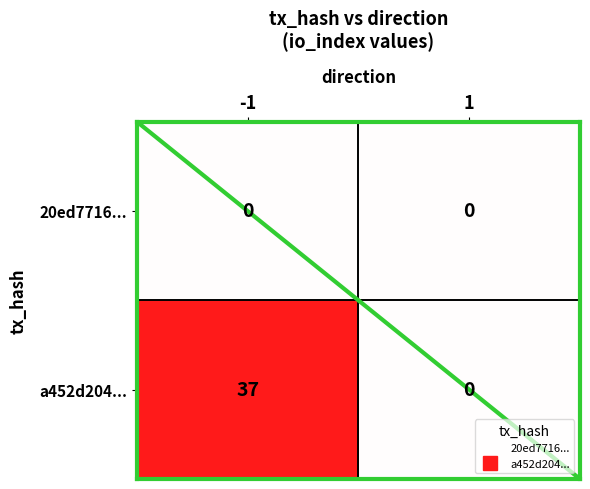

List the series in order of their peak value, highest first.

a452d204..., 20ed7716...